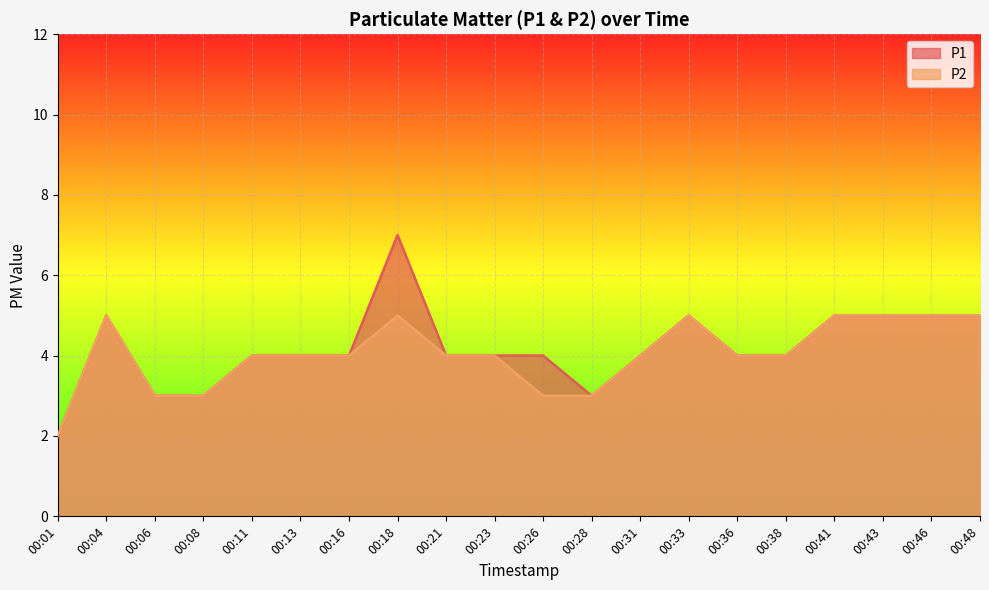

At which label does P1 reach its minimum?

00:01